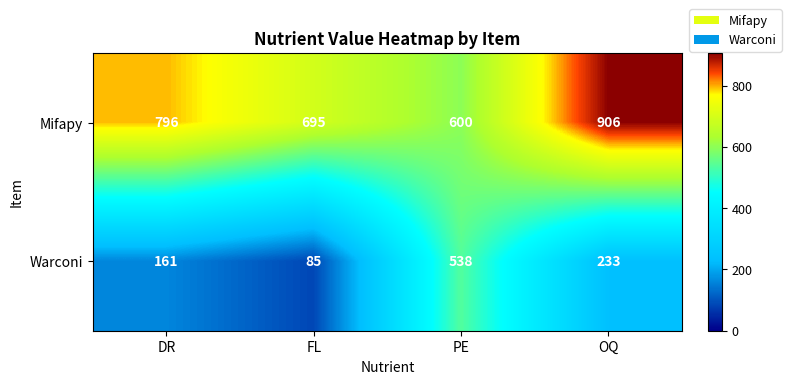

Rank the series by their maximum value, from highest to lowest.

Mifapy, Warconi